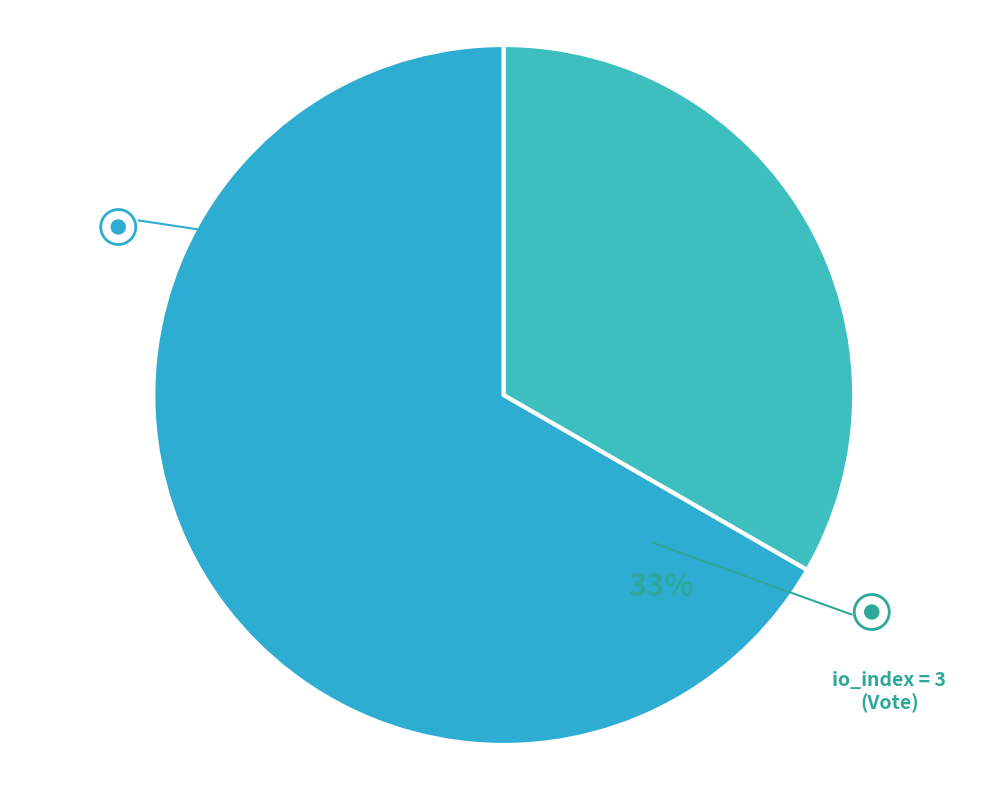

Is the sum of Vote (io_index=3) and Regular (io_index=6) greater than half?

Yes